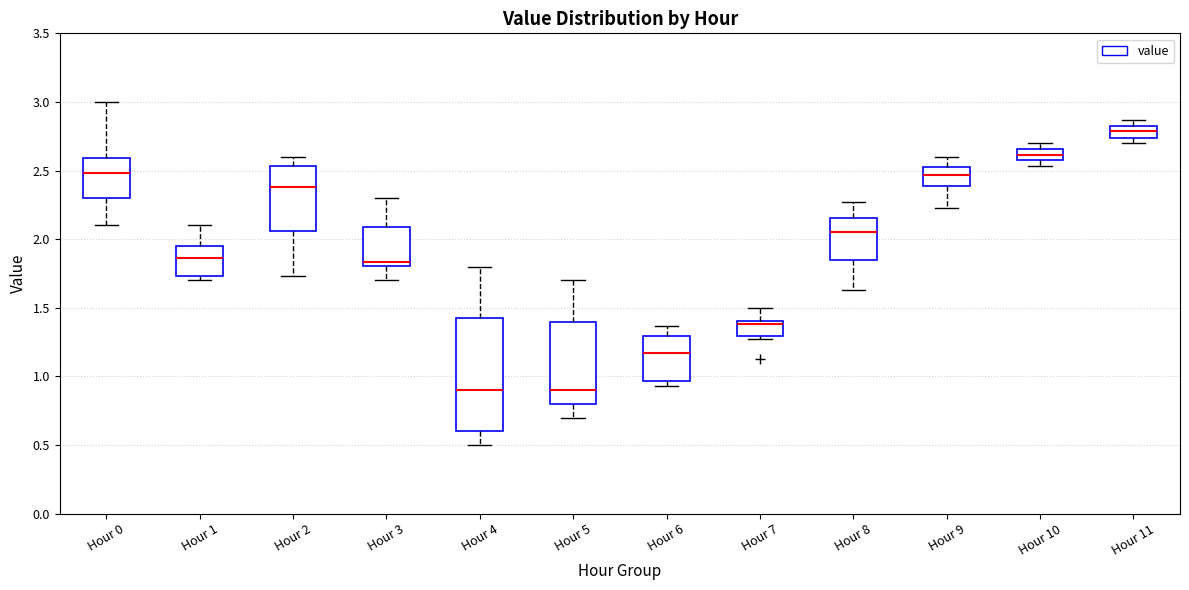

Reading left to right, transcribe this box plot: for each box, give where its median line is, the range the box spans, and where its two whiskers end, as read against the y-axis. The values are not printed on the chart, so give them approximately, as read against the axis.

Hour 0: median 2.50, box 2.30 to 2.60, whiskers 2.10 to 3.00
Hour 1: median 1.85, box 1.75 to 1.95, whiskers 1.70 to 2.10
Hour 2: median 2.40, box 2.05 to 2.55, whiskers 1.75 to 2.60
Hour 3: median 1.85, box 1.80 to 2.10, whiskers 1.70 to 2.30
Hour 4: median 0.90, box 0.60 to 1.45, whiskers 0.50 to 1.80
Hour 5: median 0.90, box 0.80 to 1.40, whiskers 0.70 to 1.70
Hour 6: median 1.15, box 0.95 to 1.30, whiskers 0.95 (just below the box's lower edge) to 1.35
Hour 7: median 1.40, box 1.30 to 1.40, whiskers 1.25 to 1.50
Hour 8: median 2.05, box 1.85 to 2.15, whiskers 1.65 to 2.25
Hour 9: median 2.45, box 2.40 to 2.50, whiskers 2.25 to 2.60
Hour 10: median 2.60 (inside the box), box 2.60 to 2.65, whiskers 2.55 to 2.70
Hour 11: median 2.80 (inside the box), box 2.75 to 2.80, whiskers 2.70 to 2.85